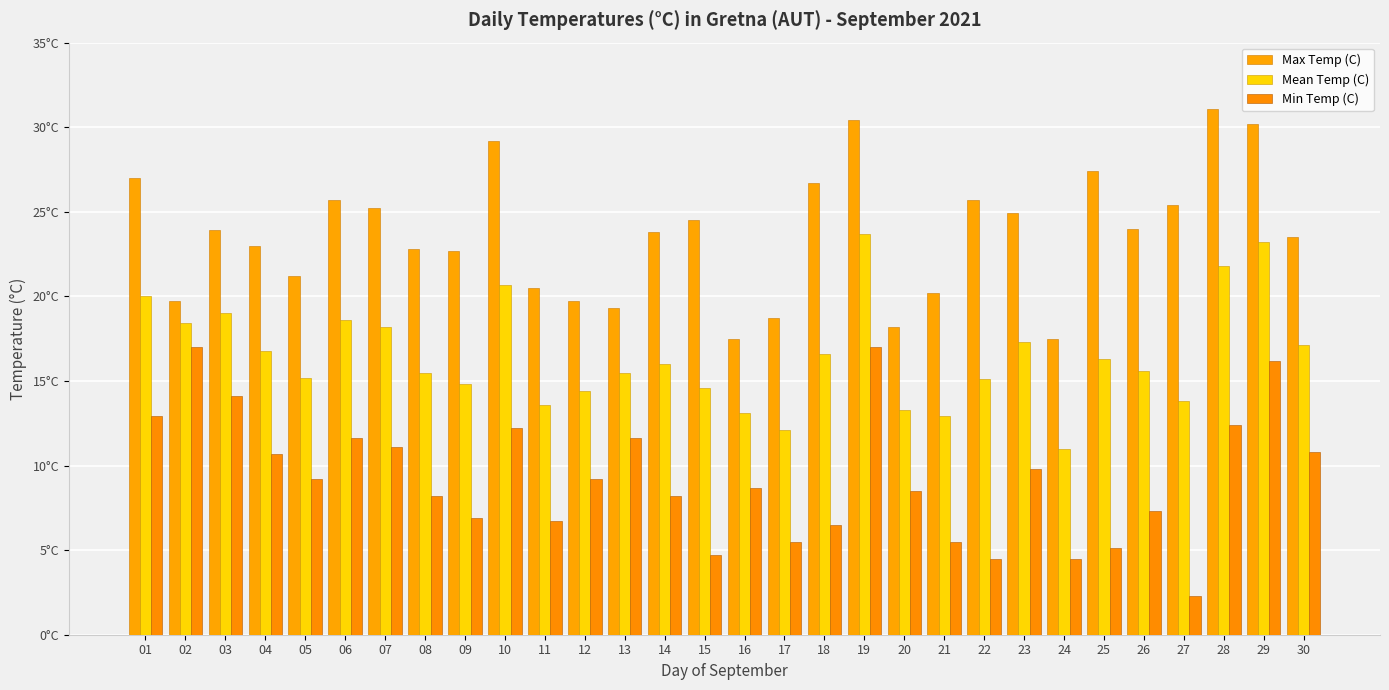

What is the difference between the second highest and second lowest values in the Mean Temp (C) series?

11.1